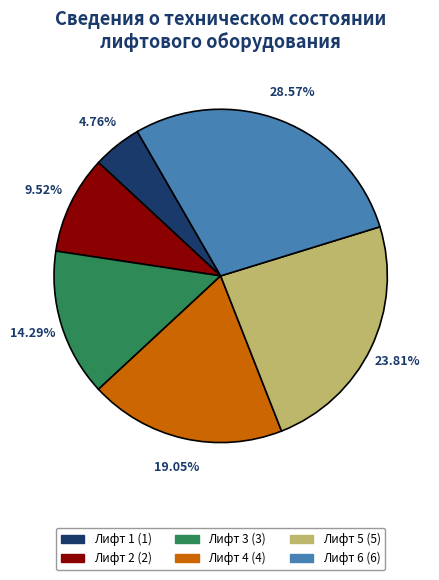

Does Лифт 3 account for over 50% of the chart?

No